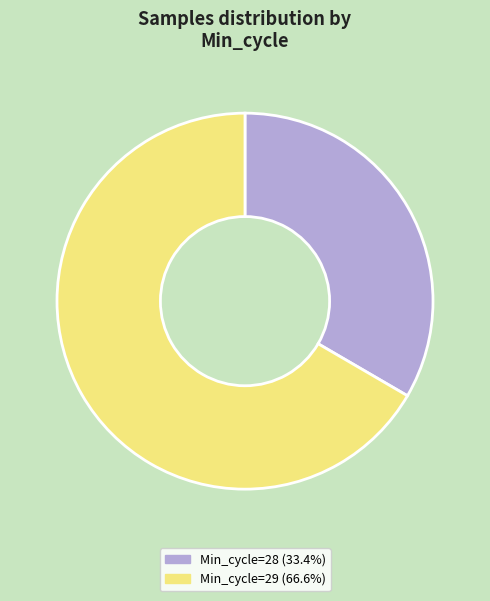

What is the ratio of the value at Min_cycle=28 (33.4%) to the value at Min_cycle=29 (66.6%)?

0.5